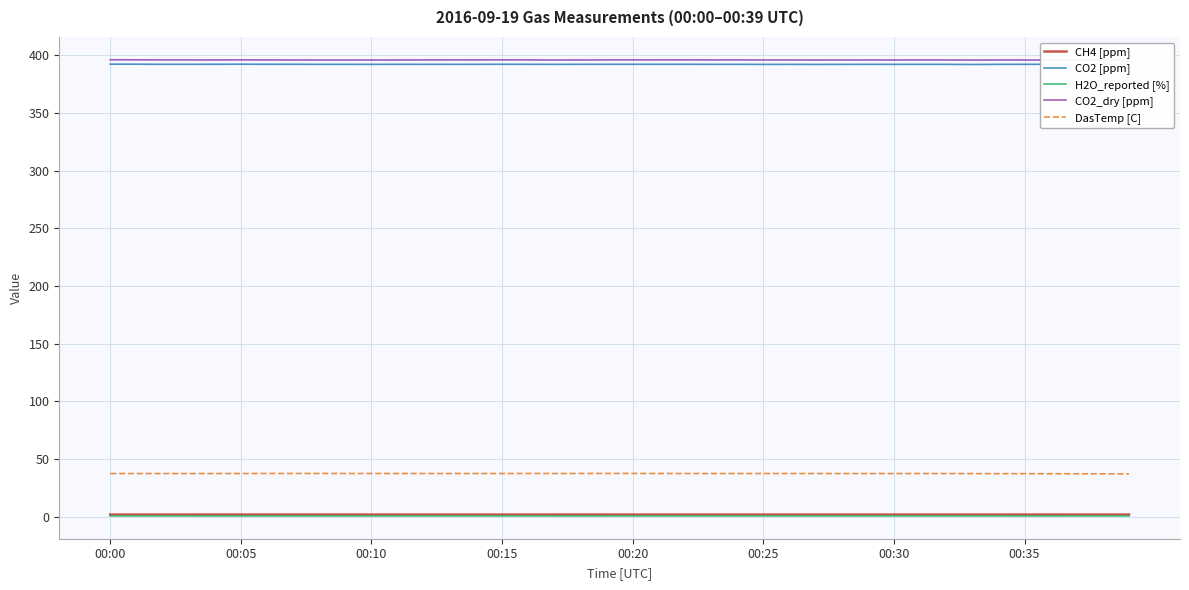

True or false: DasTemp [C] and CO2_dry [ppm] cross at least once.

False